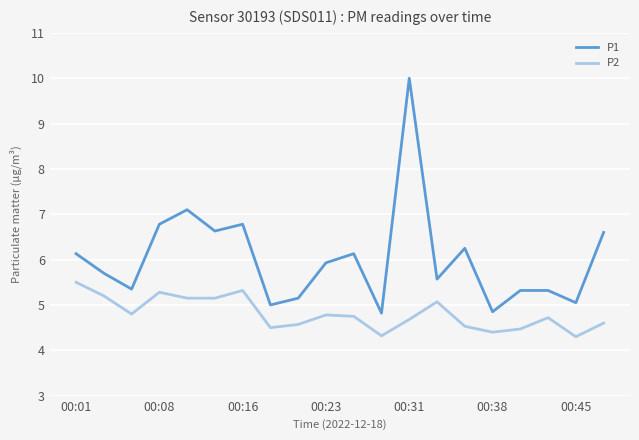

Which series has the widest spread of values?

P1